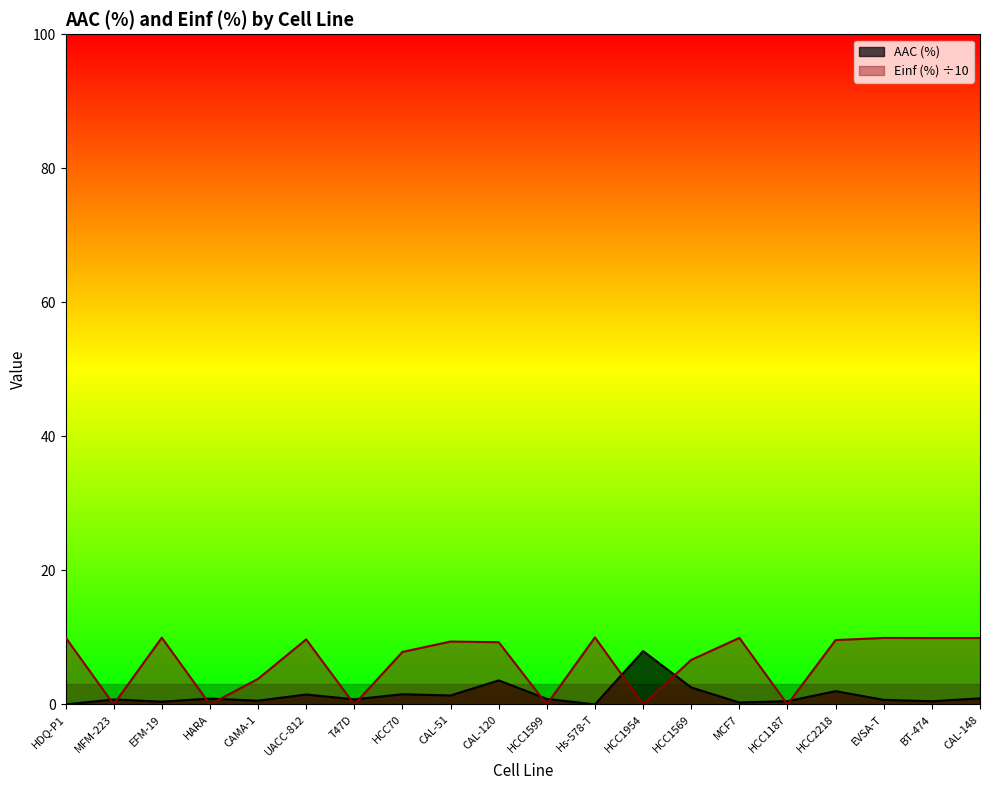

What is the label of the 6th point from the left?

UACC-812